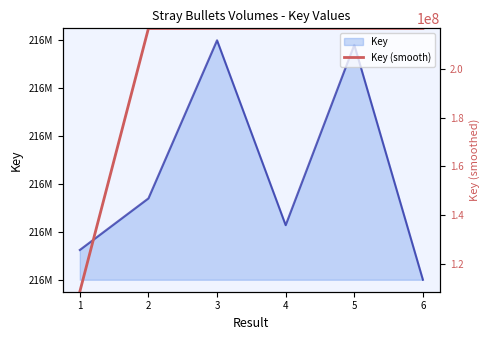

What is the average value?

198777888.6